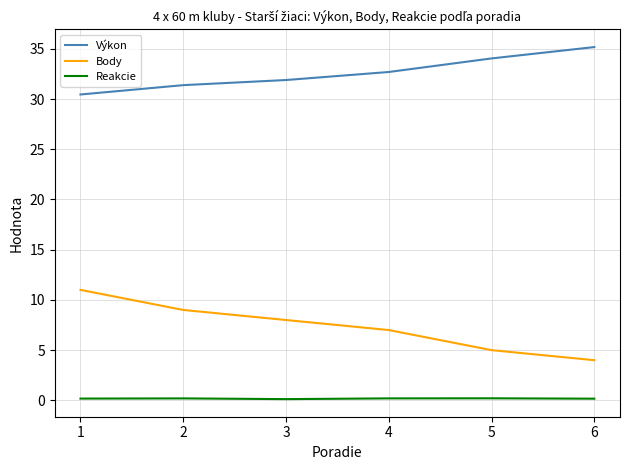

What is the total value across all series at 2?

40.6